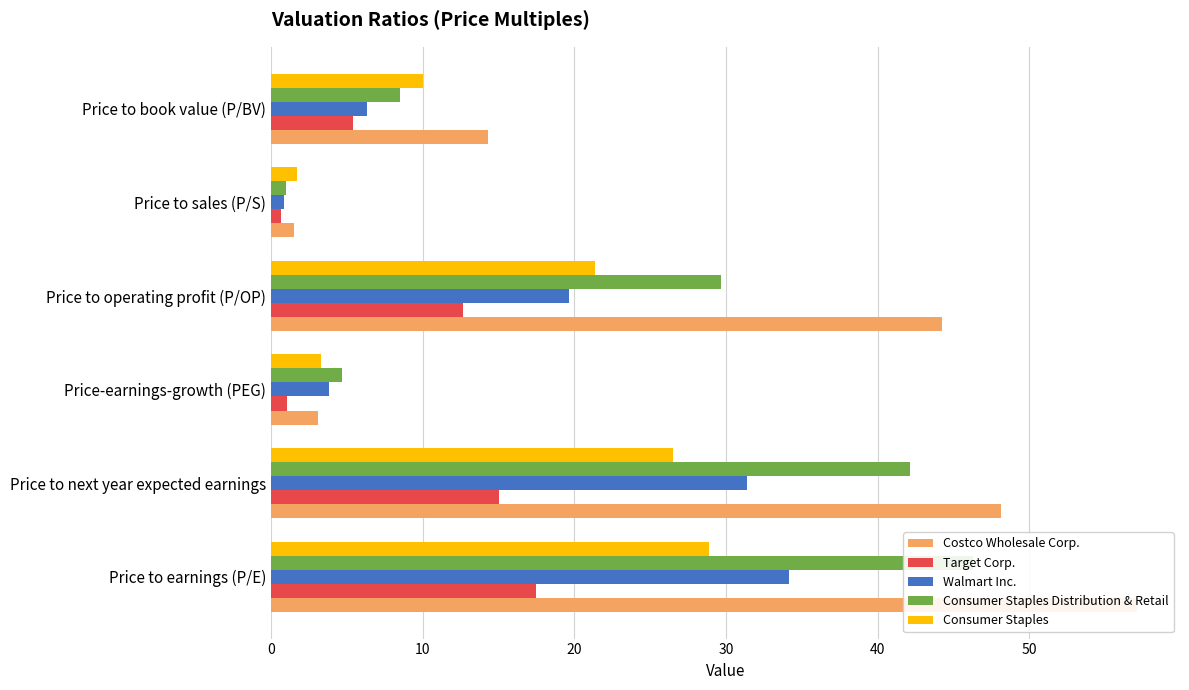

What are all the series names shown in the legend?

Costco Wholesale Corp., Target Corp., Walmart Inc., Consumer Staples Distribution & Retail, Consumer Staples